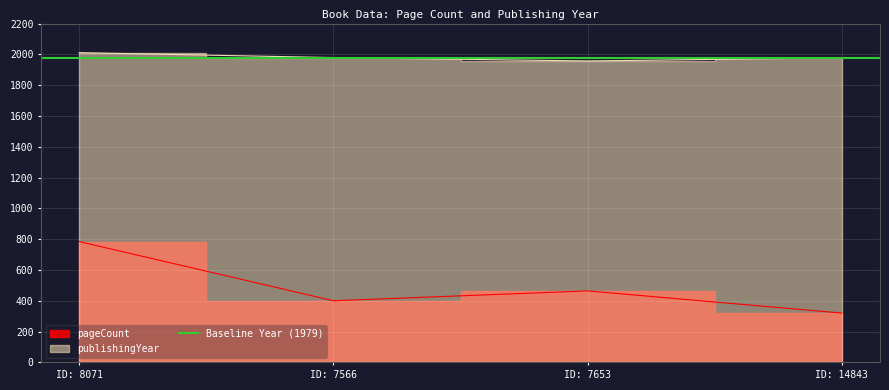

At which label does publishingYear reach its peak?

ID: 8071